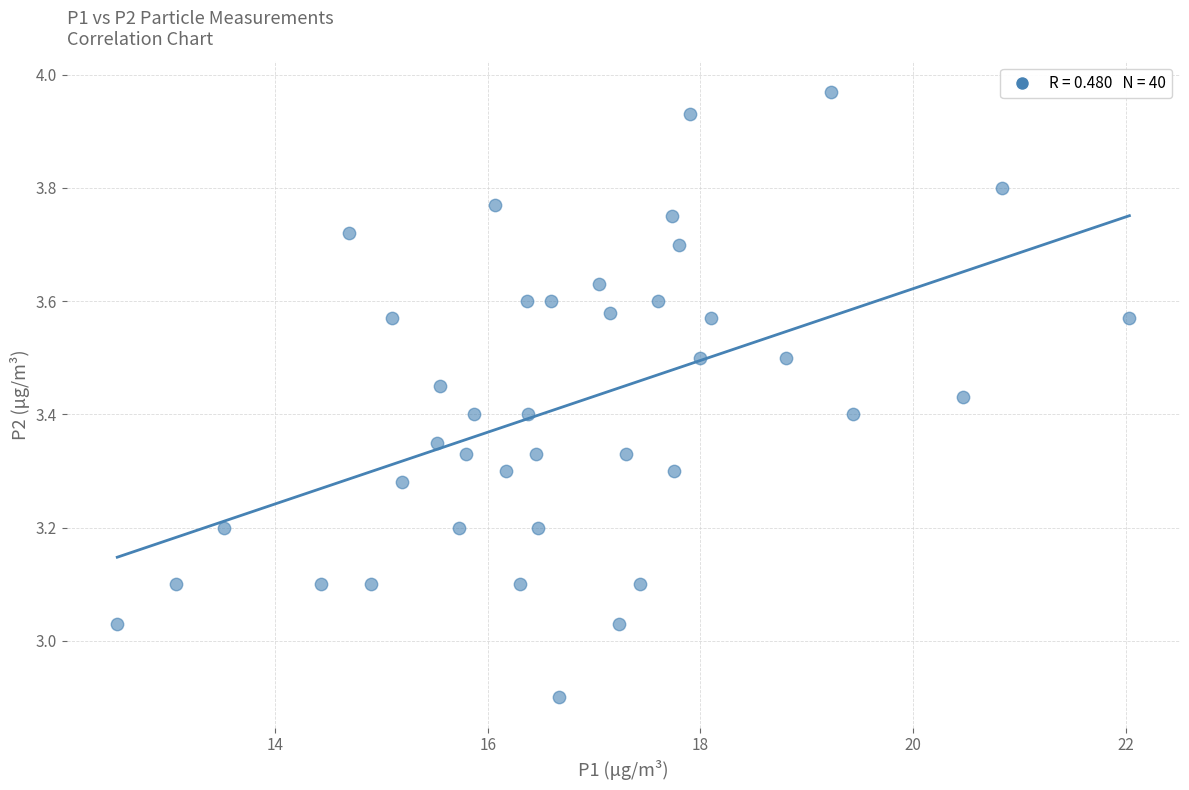

What is the range of Y values (max minus min)?

1.1